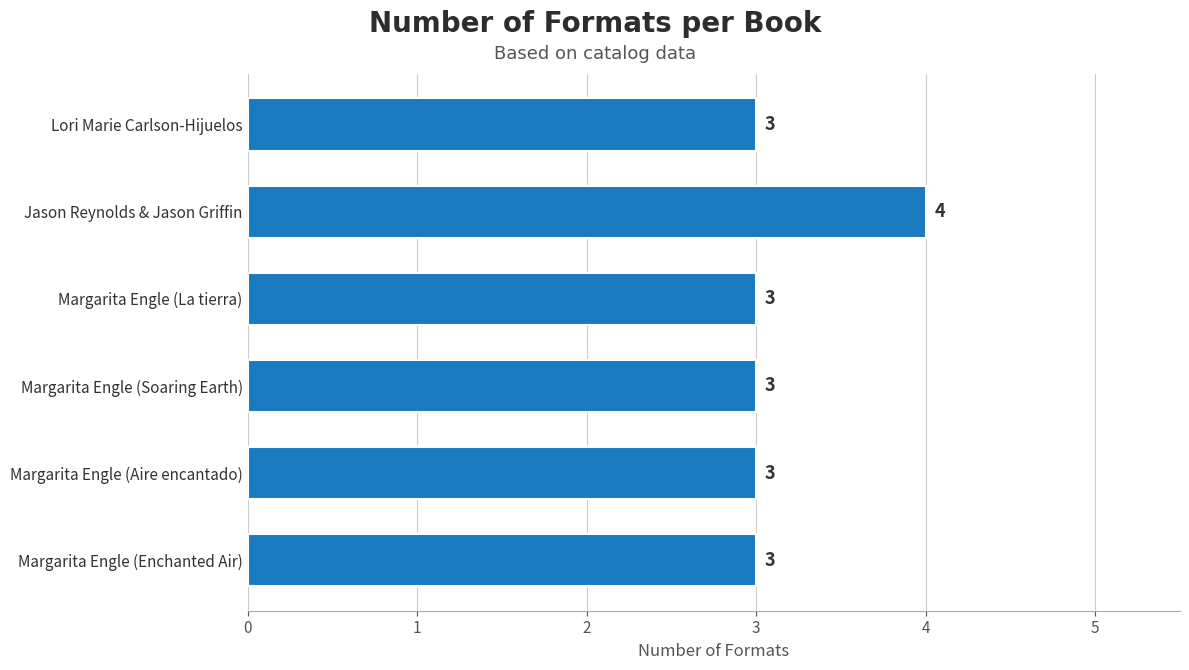

How many bars are there in total?

6